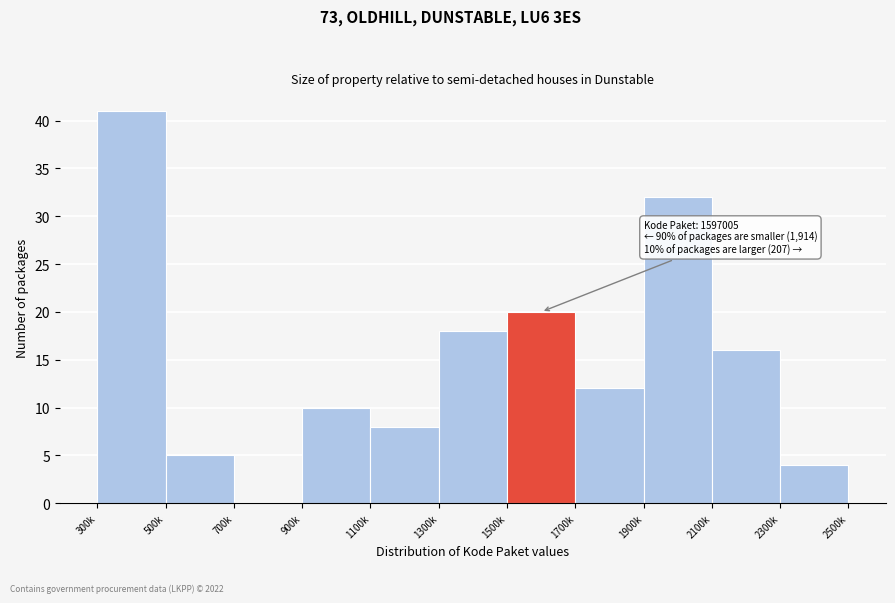

Reading left to right, list all the values displayed in this chart.

300k=41	500k=5	700k=0	900k=10	1100k=8	1300k=18	1500k=20	1700k=12	1900k=32	2100k=16	2300k=4